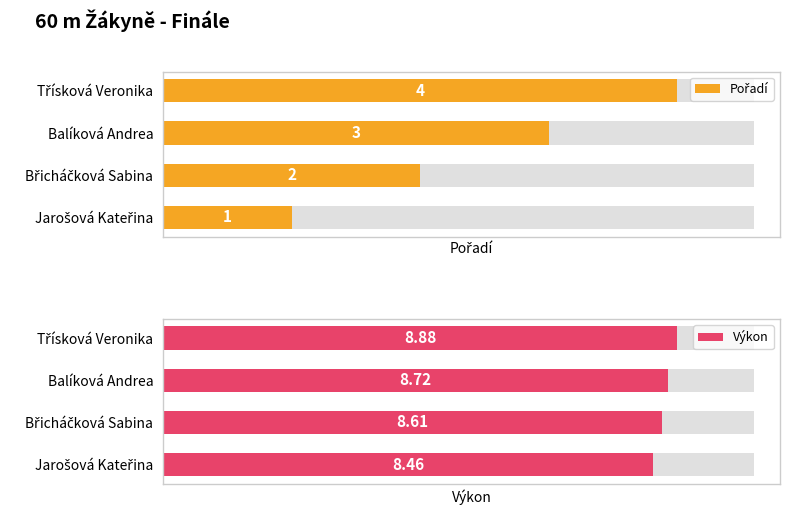

What is the difference between the maximum and minimum values in the Pořadí series?

3.0